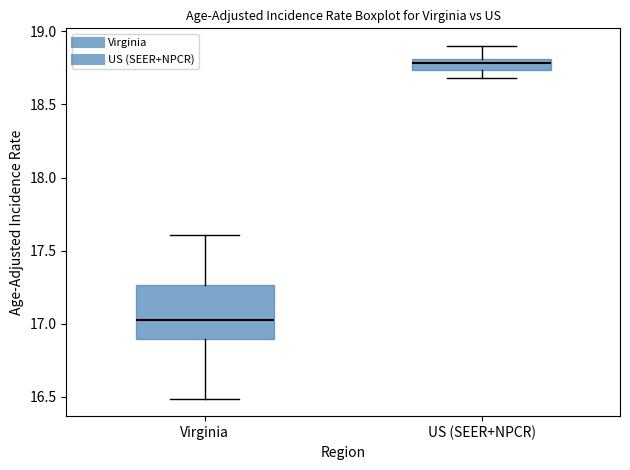

Which box's median line is the highest?

US (SEER+NPCR)